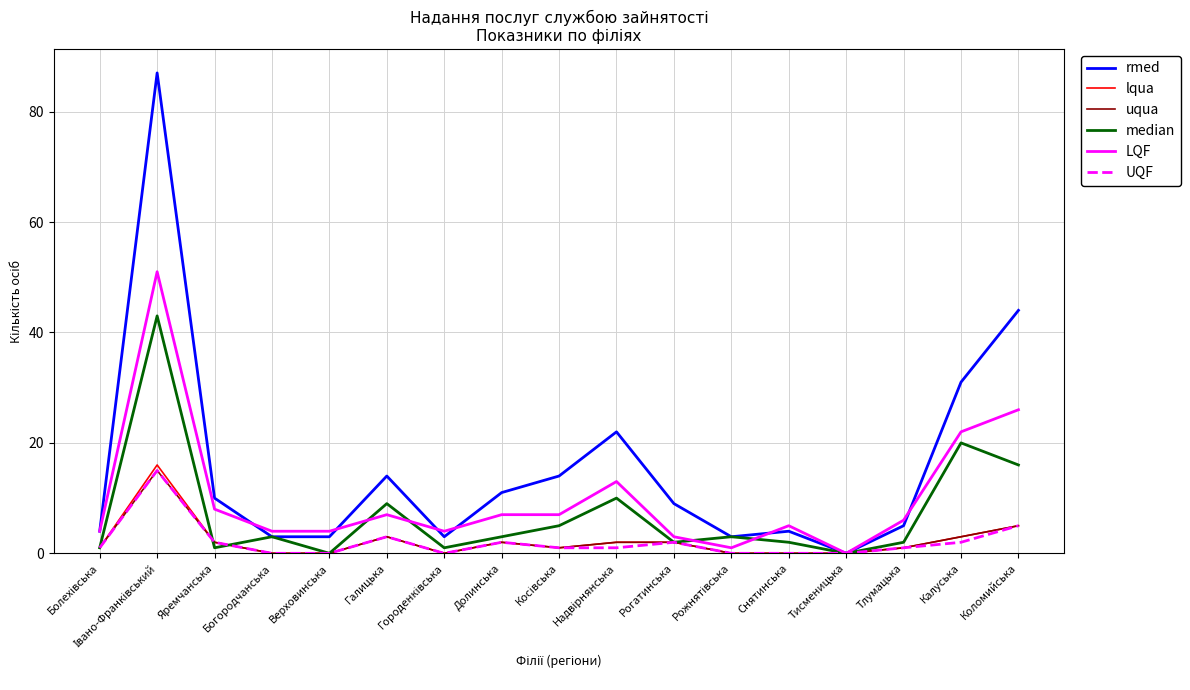

Is the value of lqua at Галицька greater than the value of LQF at Долинська?

No